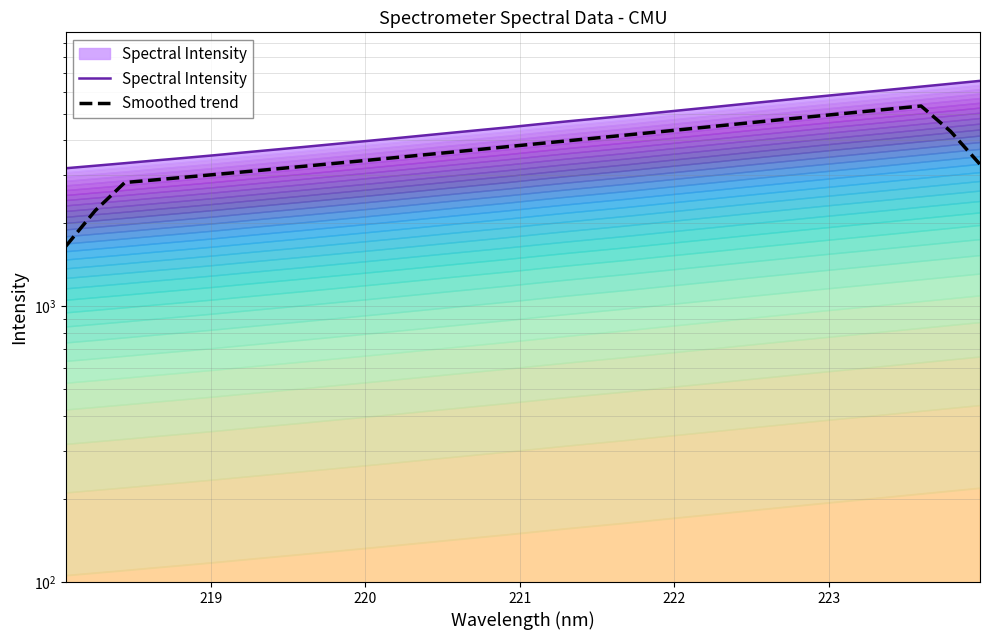

True or false: Smoothed trend and Spectral Intensity cross at least once.

False